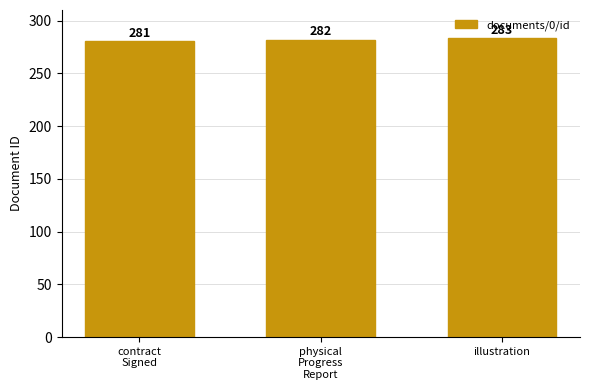

What is the greatest value displayed?

283